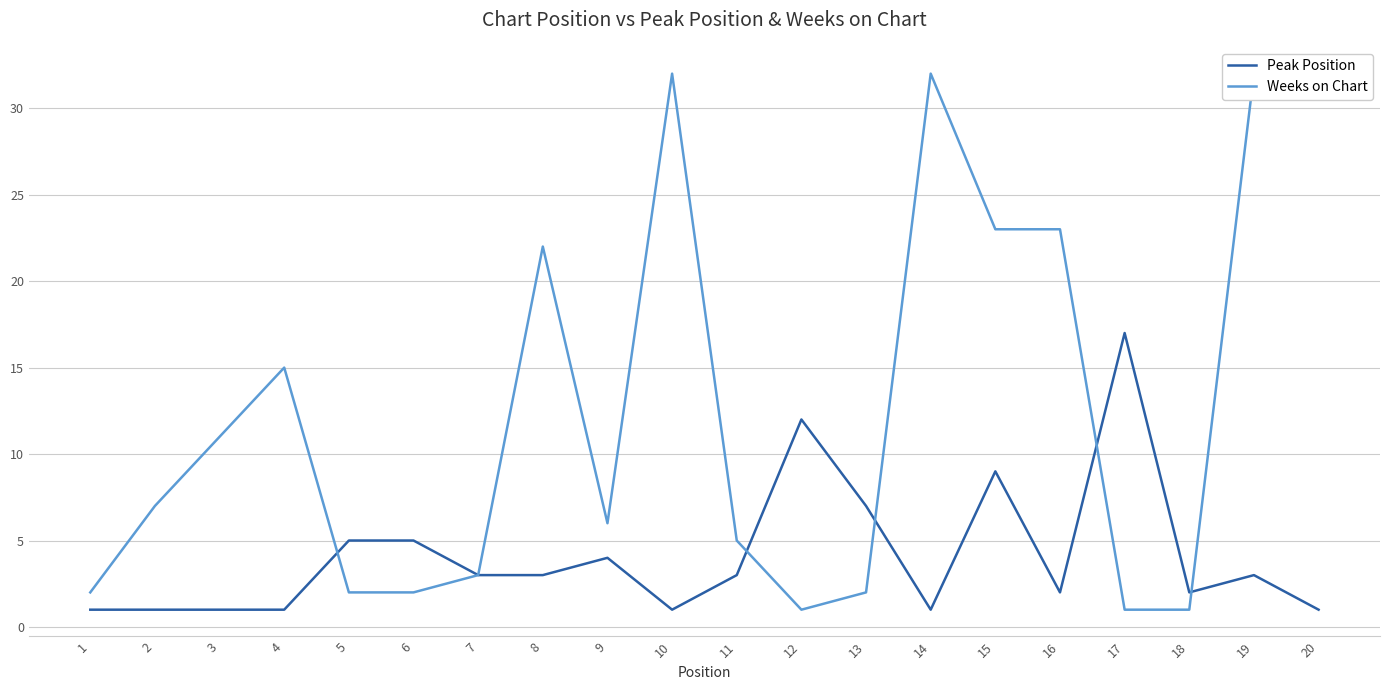

True or false: Peak Position and Weeks on Chart cross at least once.

True